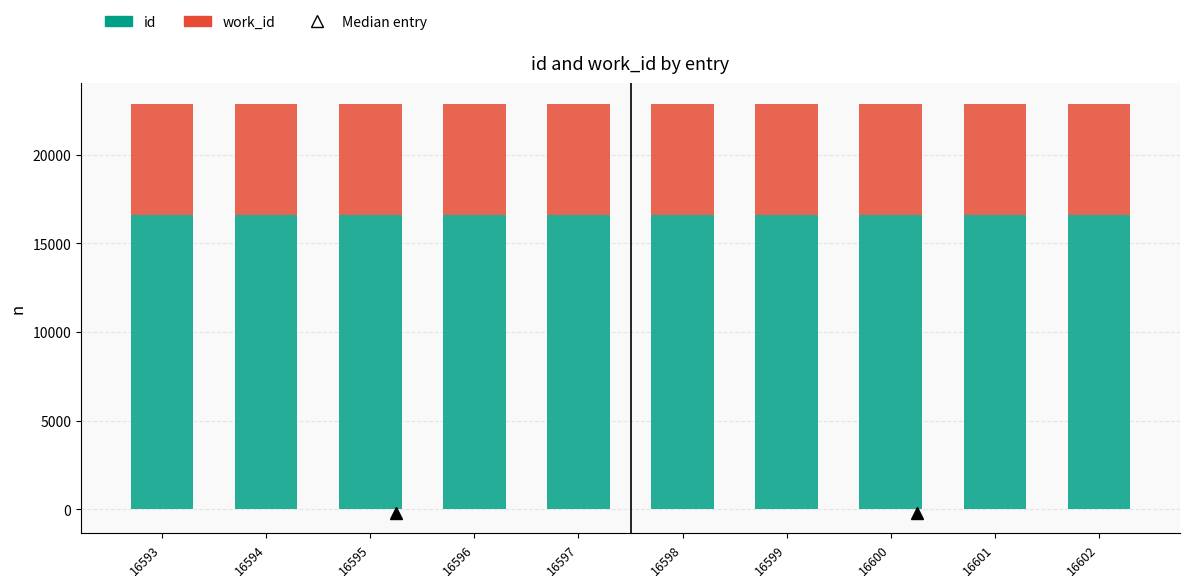

The id series shows 16594 at 16594. True or false?

True